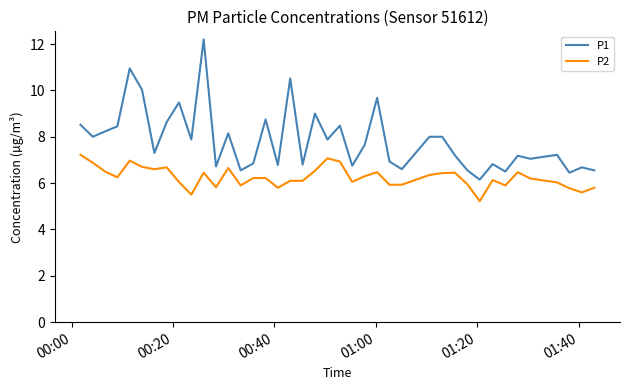

Which series has the widest spread of values?

P1